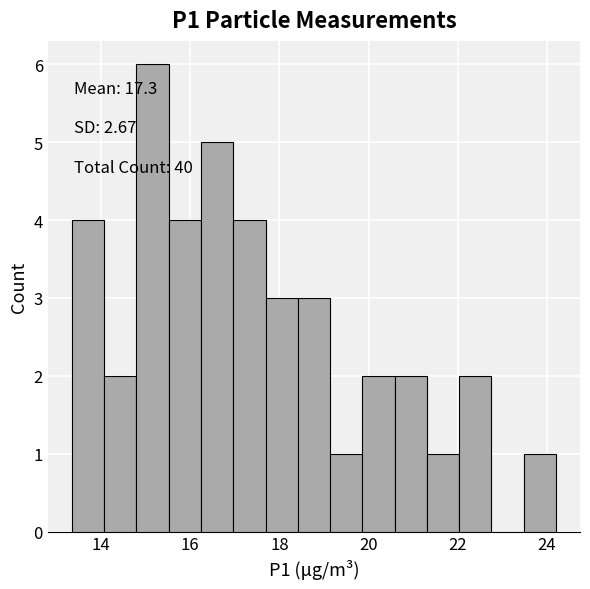

Around what value on the x-axis is the tallest bar? Give the approximate position of its centre, as read against the axis.

15.2